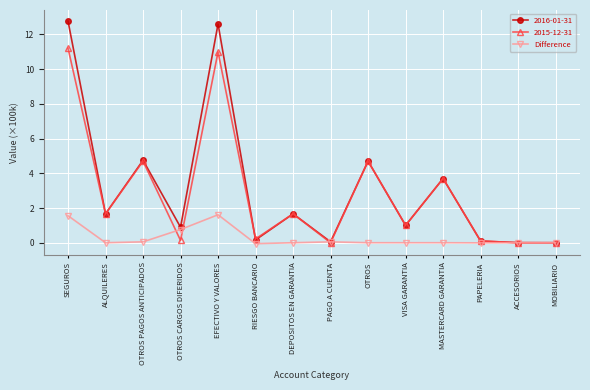

Is it true that 2016-01-31 equals 3.0 at SEGUROS?

False